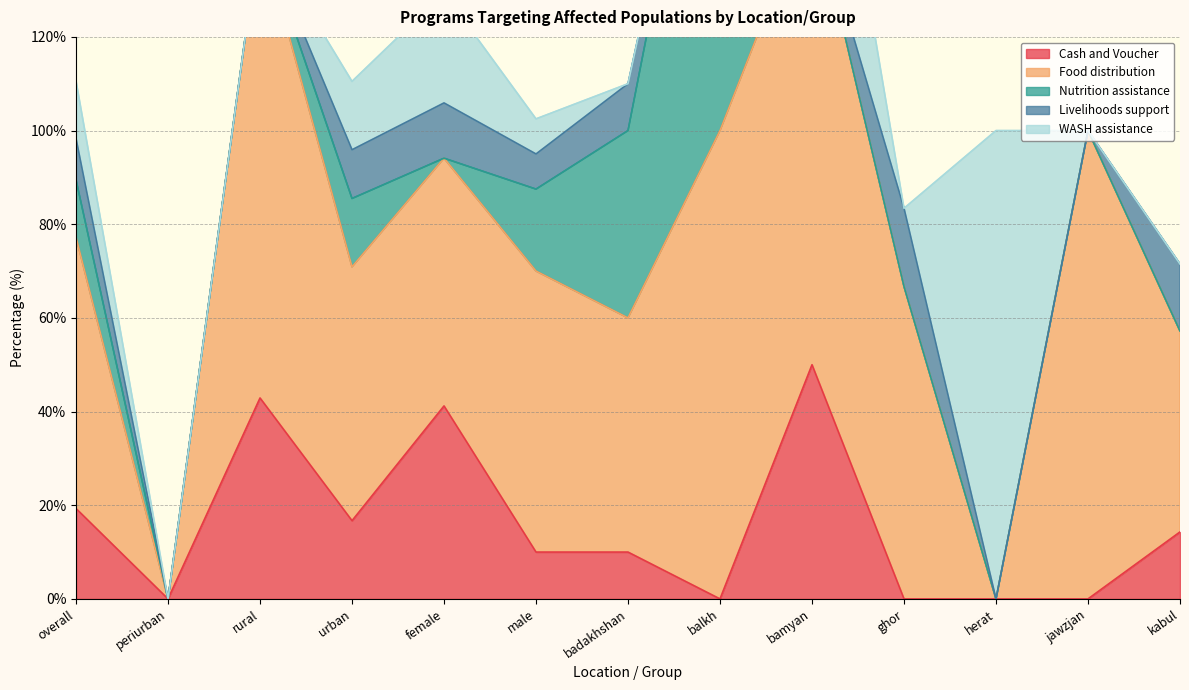

Read the Cash and Voucher value at kabul.

14.3